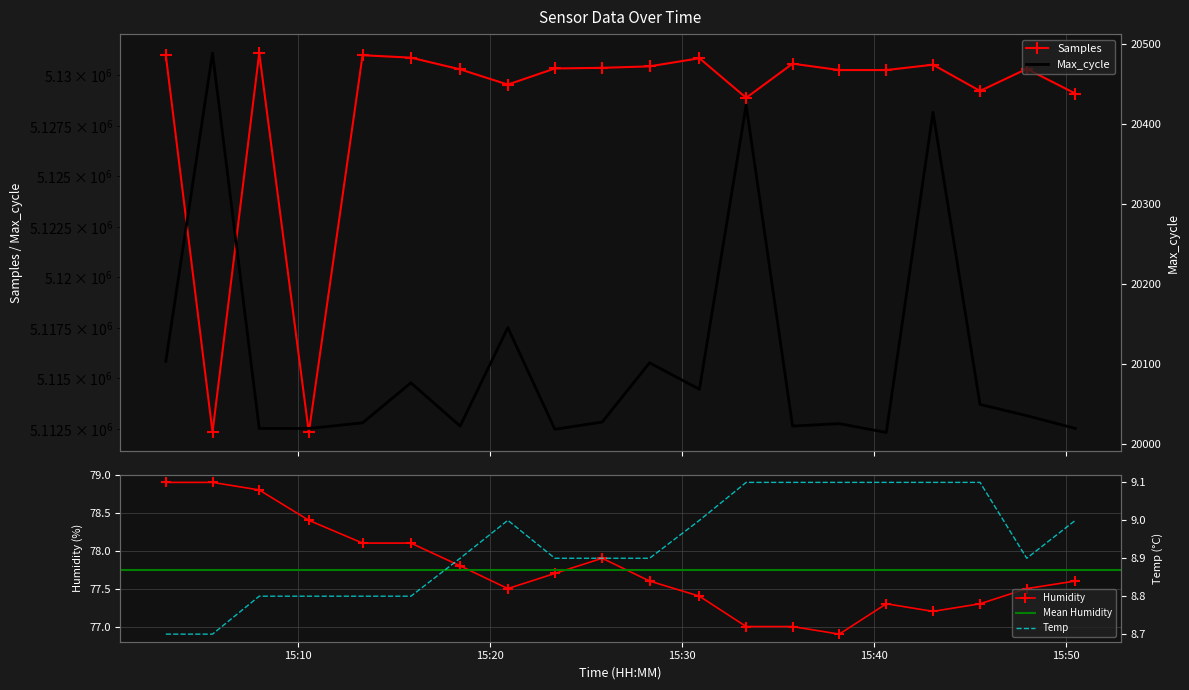

Is this an area chart (filled region under the line)?

No